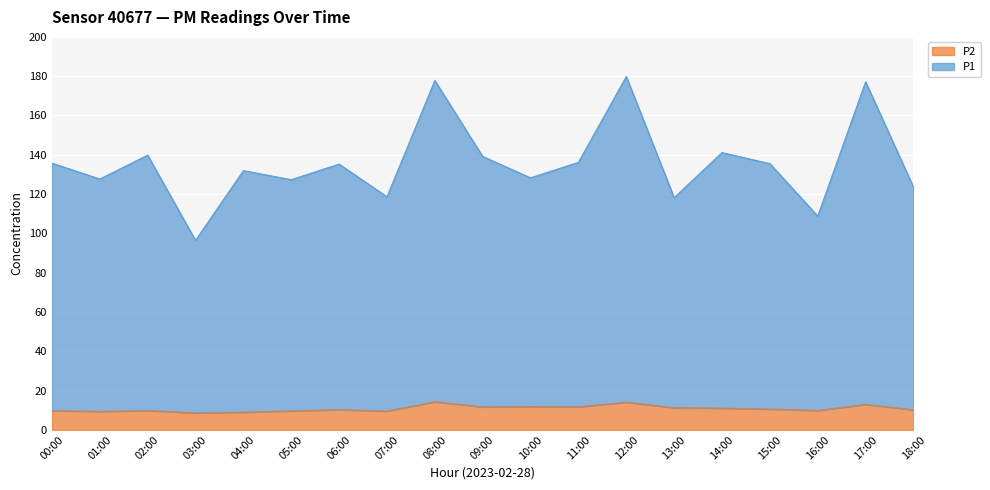

Reading left to right, what are all the values shown in this chart?

P1: 135.8	127.7	139.8	96.4	132.0	127.3	135.3	118.6	177.8	139.2	128.3	136.2	179.8	118.2	141.1	135.5	108.8	177.2	123.6
P2: 9.8	9.4	9.8	8.7	9.0	9.7	10.3	9.6	14.3	11.7	11.9	11.8	14.1	11.3	11.1	10.6	9.9	13.0	10.2